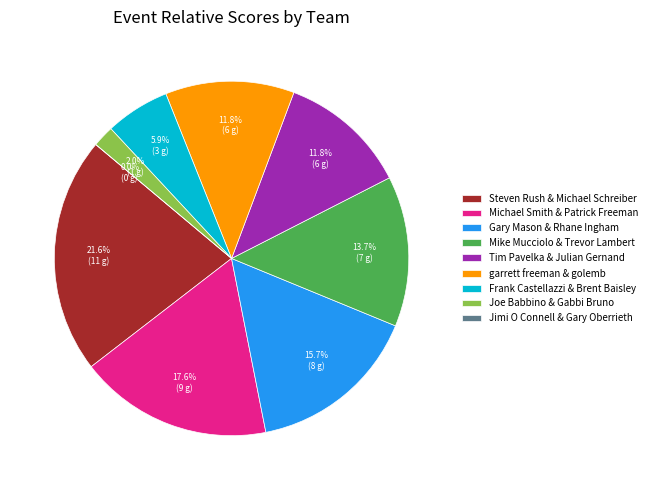

Which category has the biggest portion of the pie?

Steven Rush & Michael Schreiber